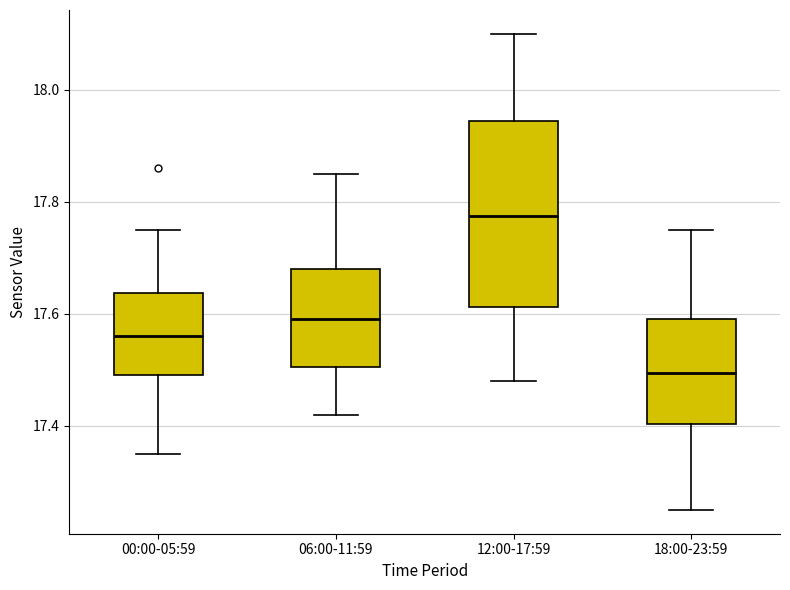

Which box's median line is the highest?

12:00-17:59